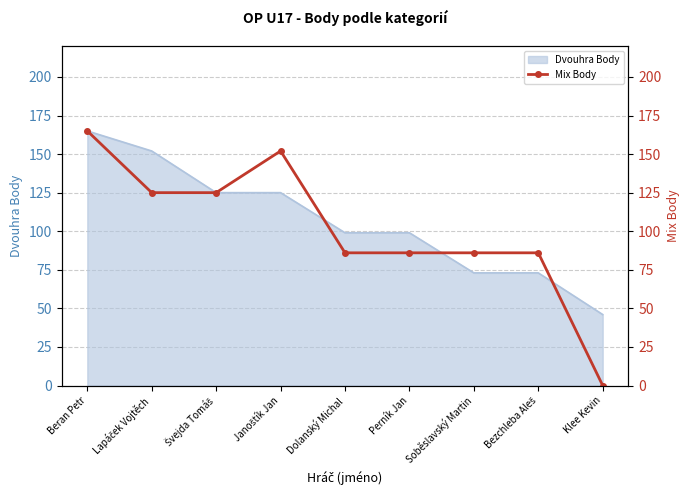

Is it true that Dvouhra Body equals 115 at Soběslavský Martin?

False